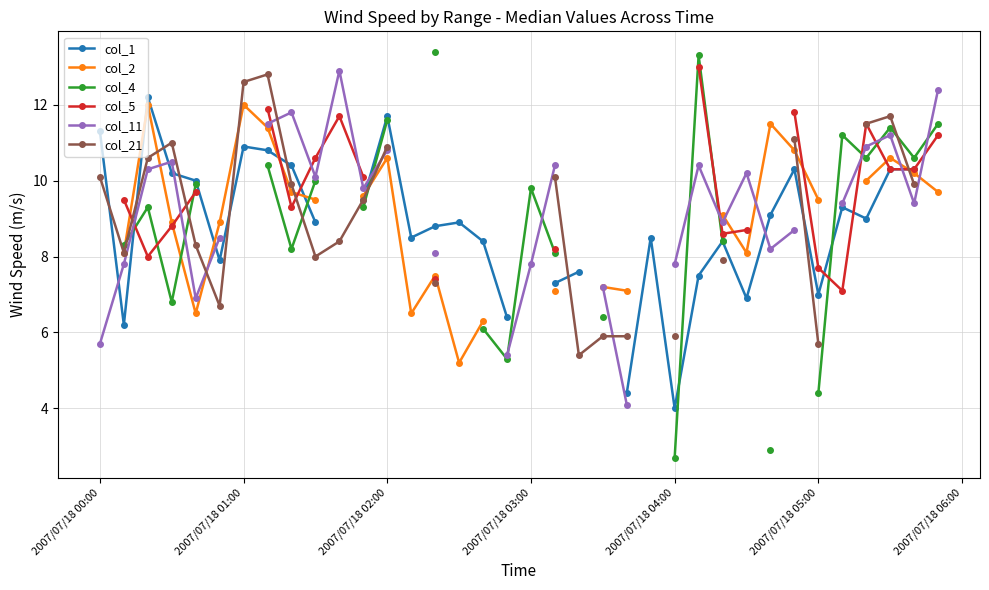

What is the greatest value displayed?

13.4